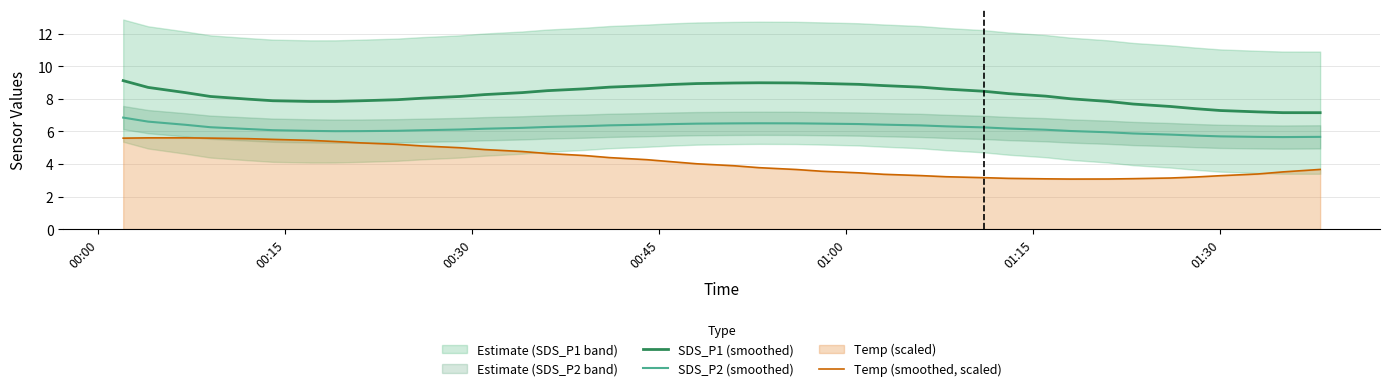

What is the maximum value for Temp (smoothed, scaled)?

5.6